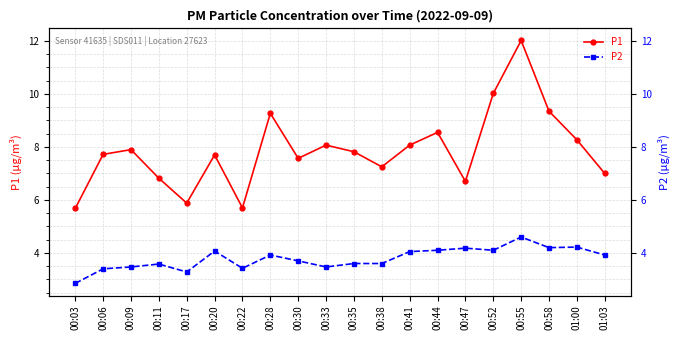

How many interior local valleys does the P1 series have?

5